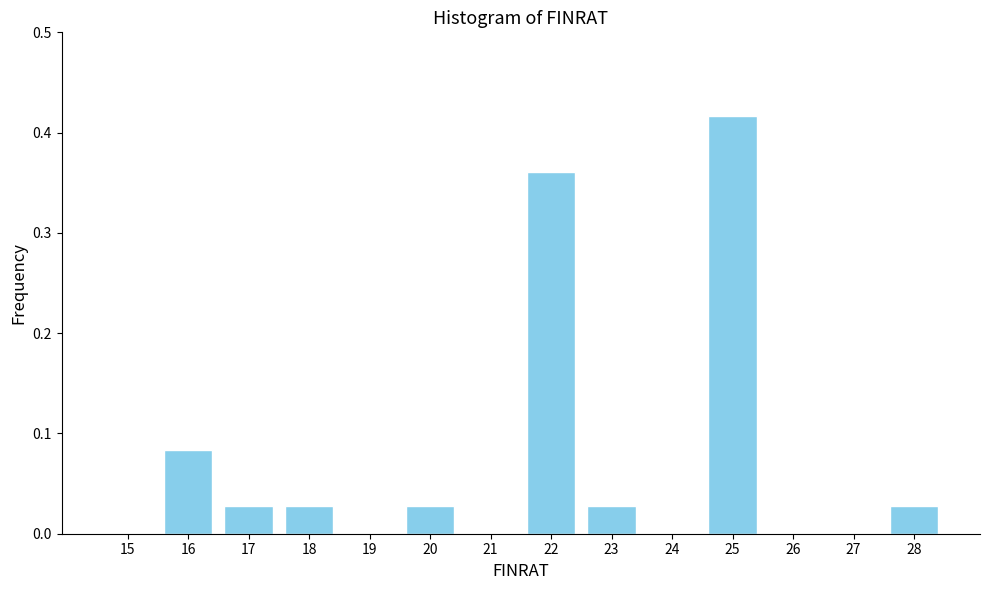

The chart shows a value of 0.0 at 19. True or false?

True